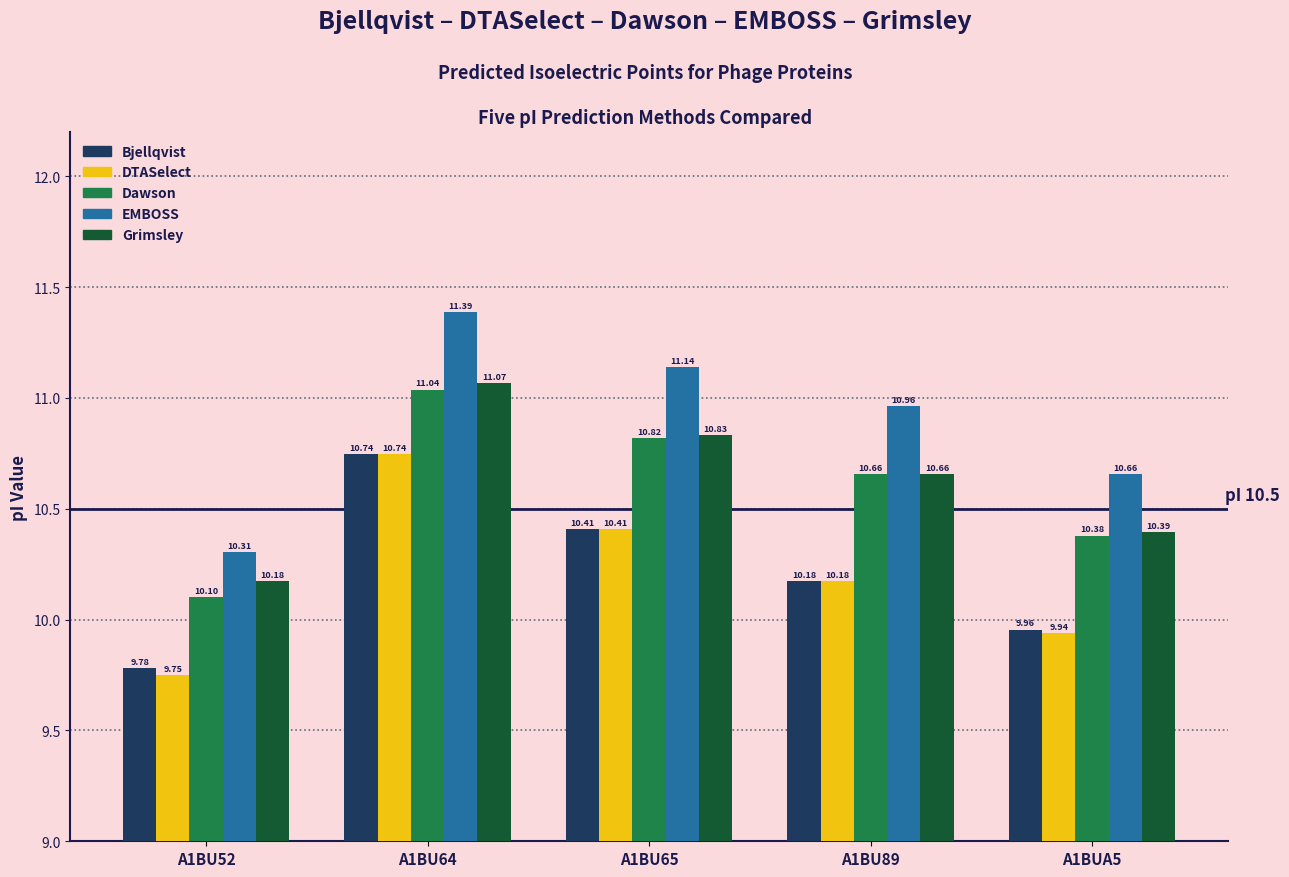

Is it true that Grimsley equals 10.4 at A1BUA5?

True